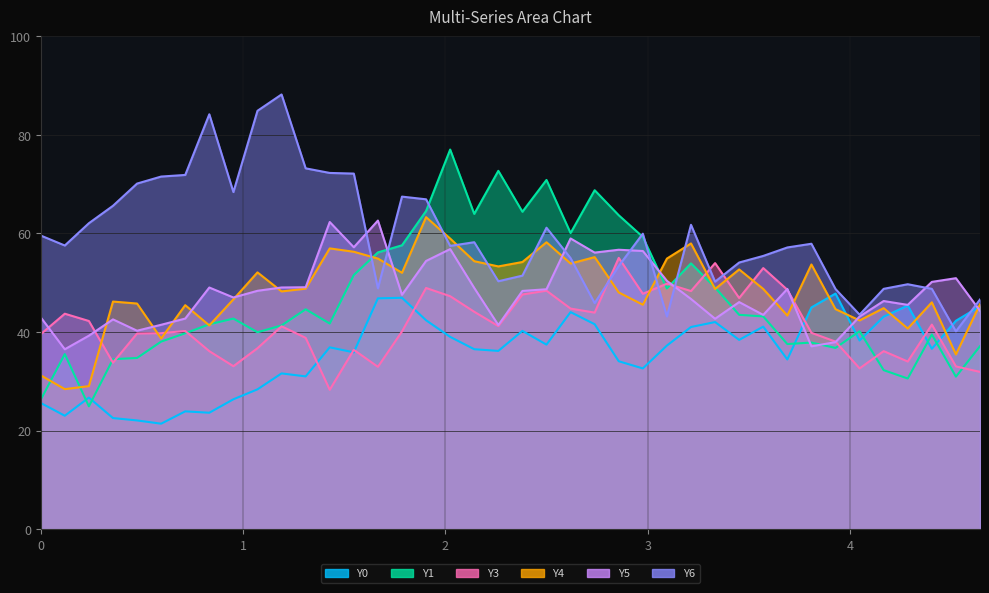

Which series has the largest range (max minus min)?

Y1